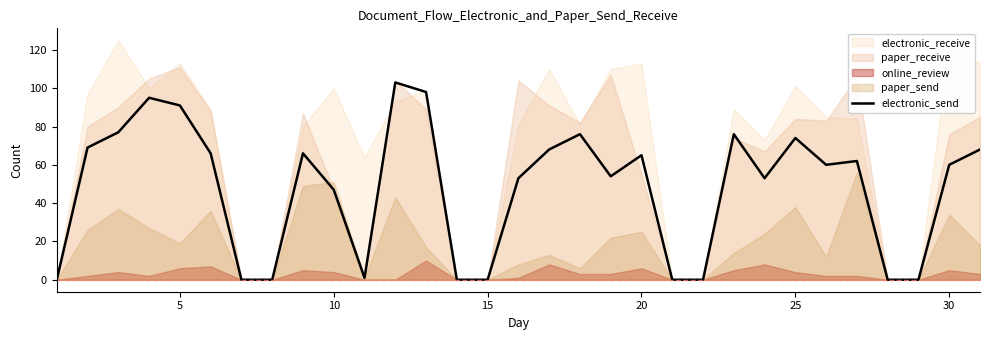

What is the highest value of the electronic_send series?

103